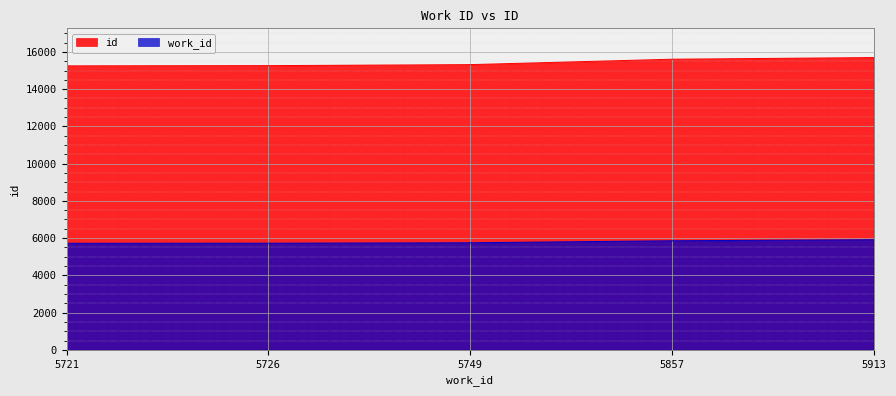

How many data points in work_id are less than 5749?

2